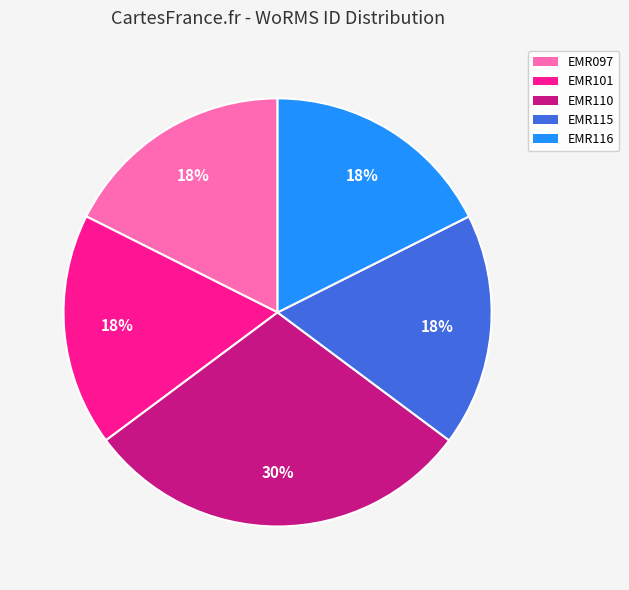

To the nearest percent, what portion does EMR115 represent?

18%